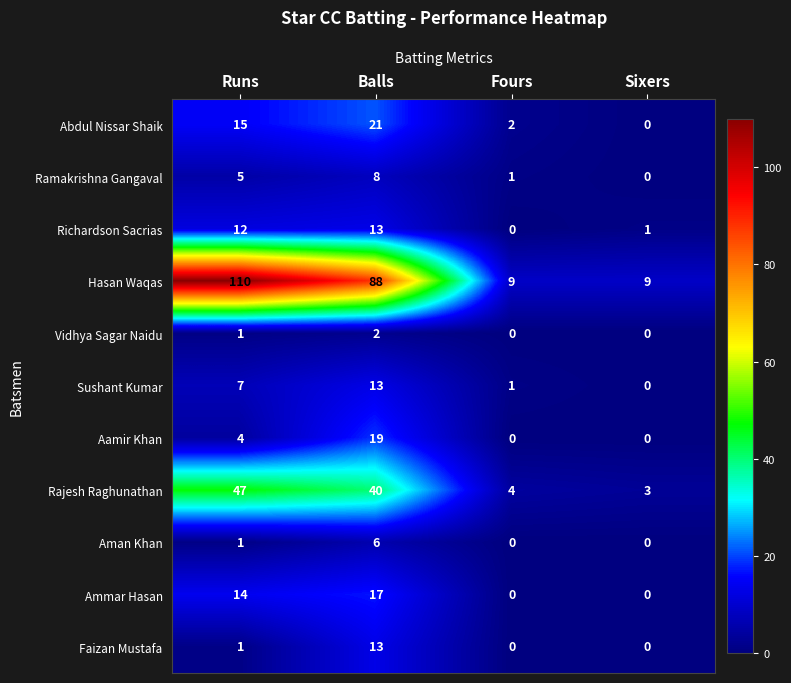

The Ramakrishna Gangaval series shows 8 at Balls. True or false?

True